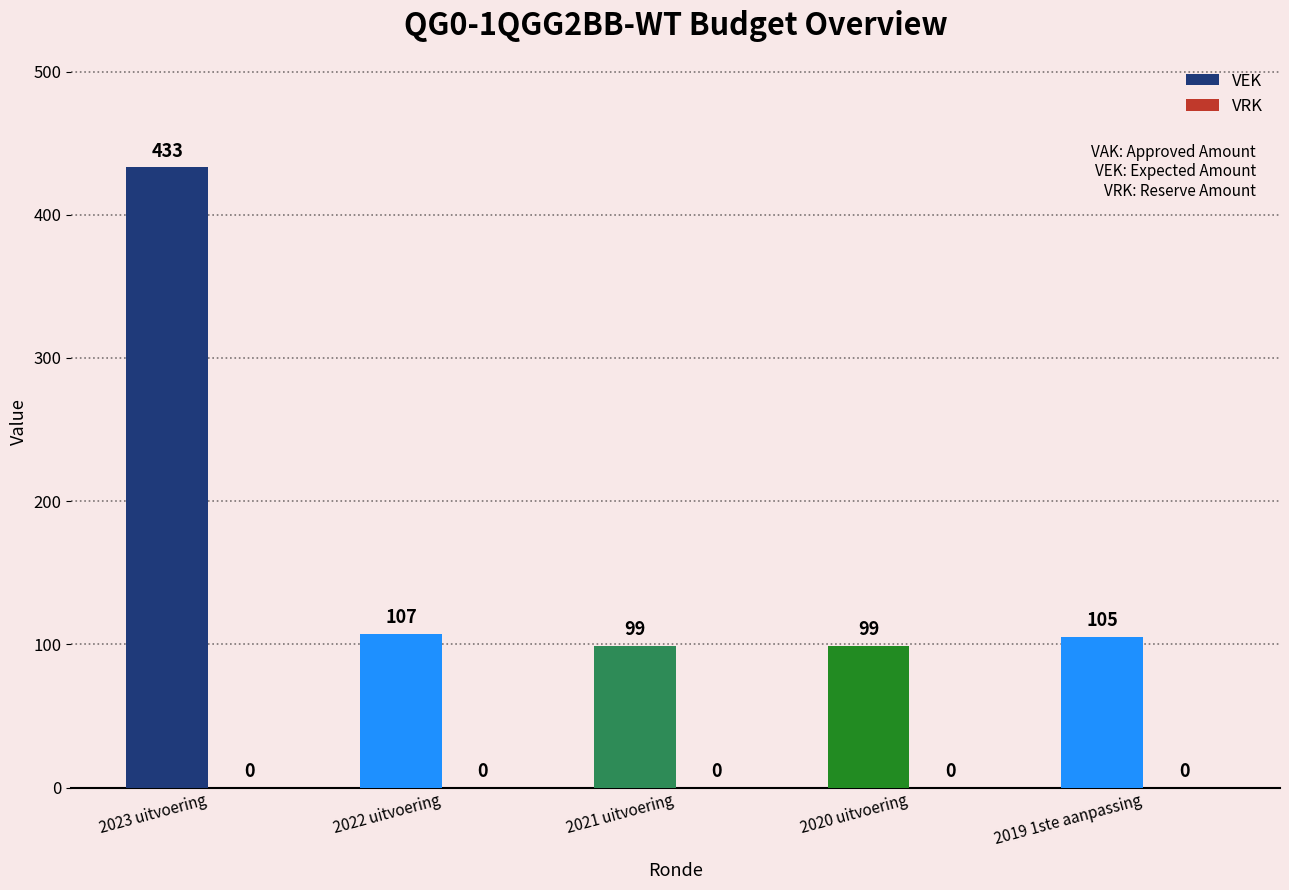

What is the label of the 4th bar from the left?

2020 uitvoering